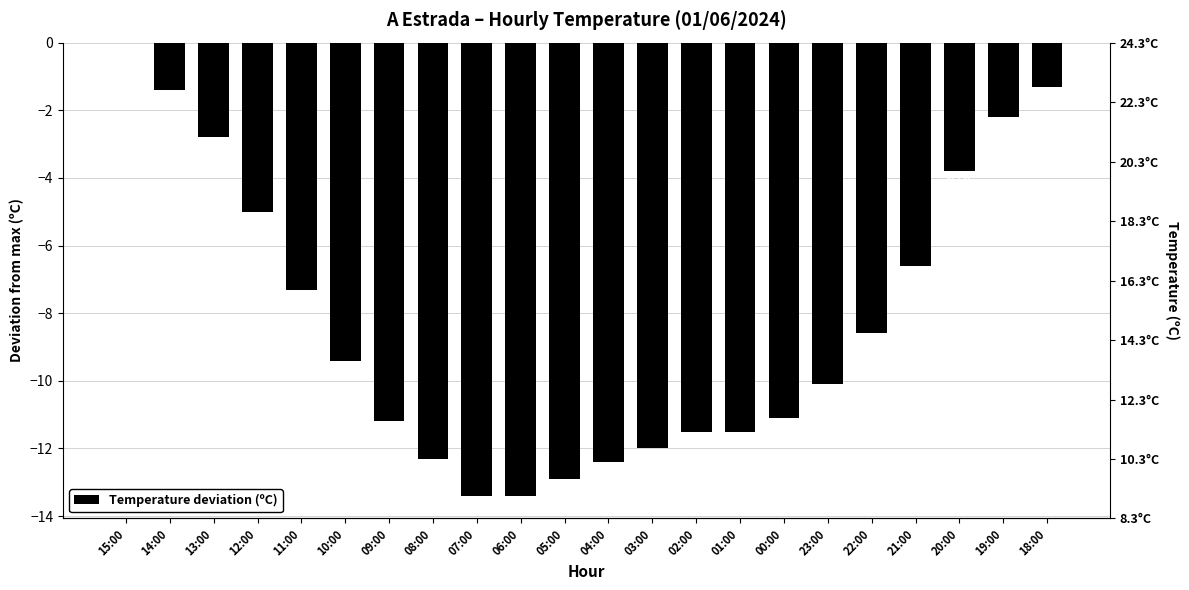

Are the bars horizontal?

No